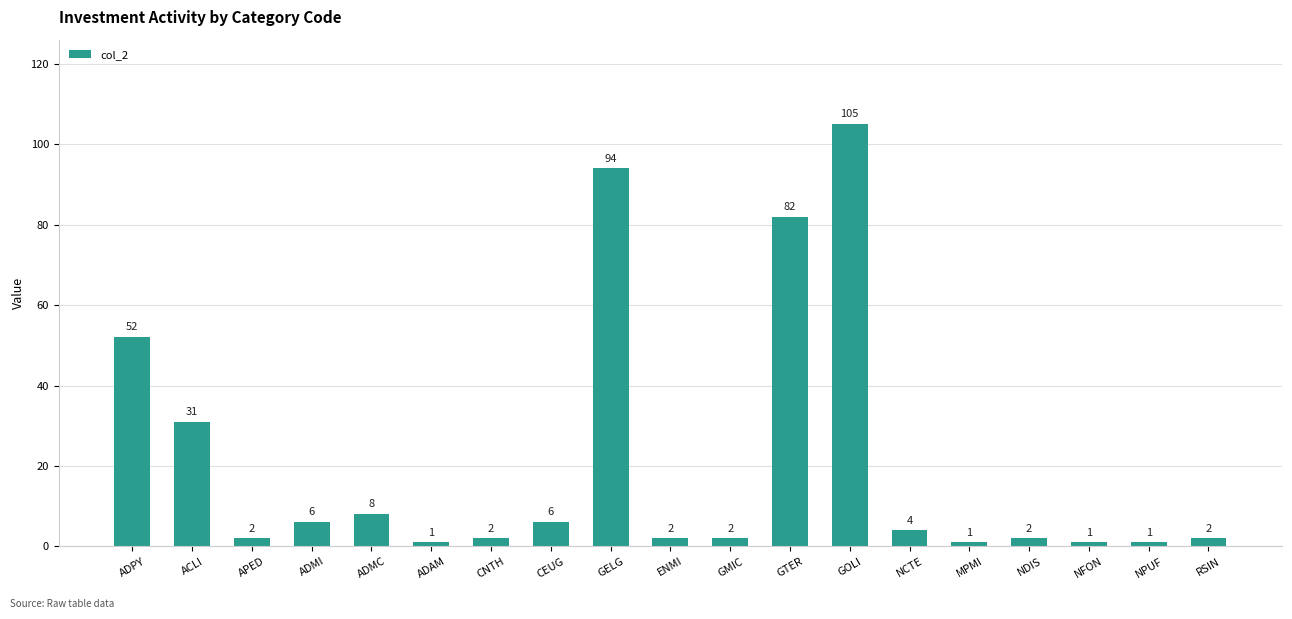

Which category has the highest value across all series?

GOLI